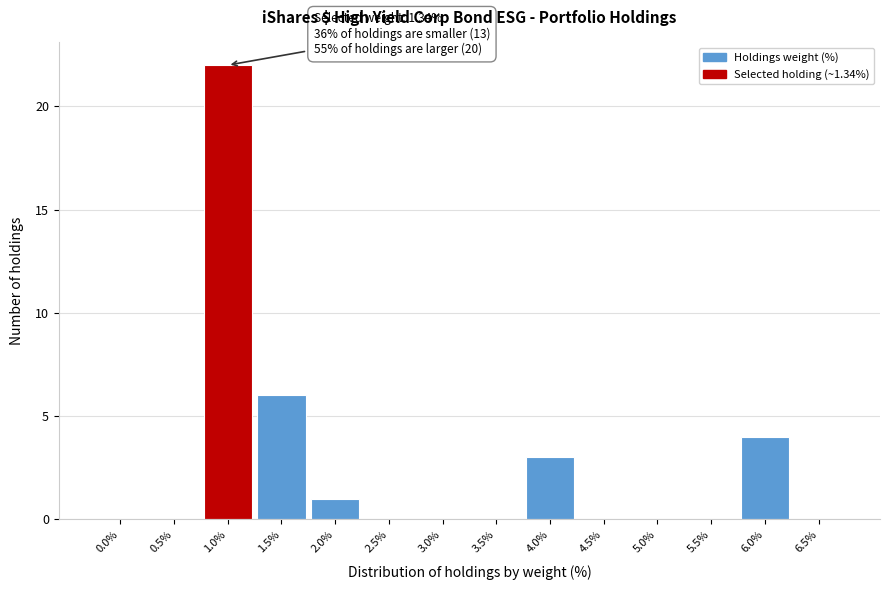

Reading right to left, what are all the values shown in this chart?

6.5%=0	6.0%=4	5.5%=0	5.0%=0	4.5%=0	4.0%=3	3.5%=0	3.0%=0	2.5%=0	2.0%=1	1.5%=6	1.0%=22	0.5%=0	0.0%=0